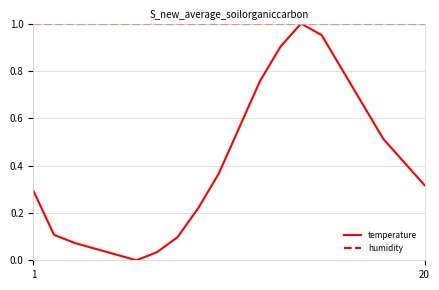

How many values in temperature are above zero?

19